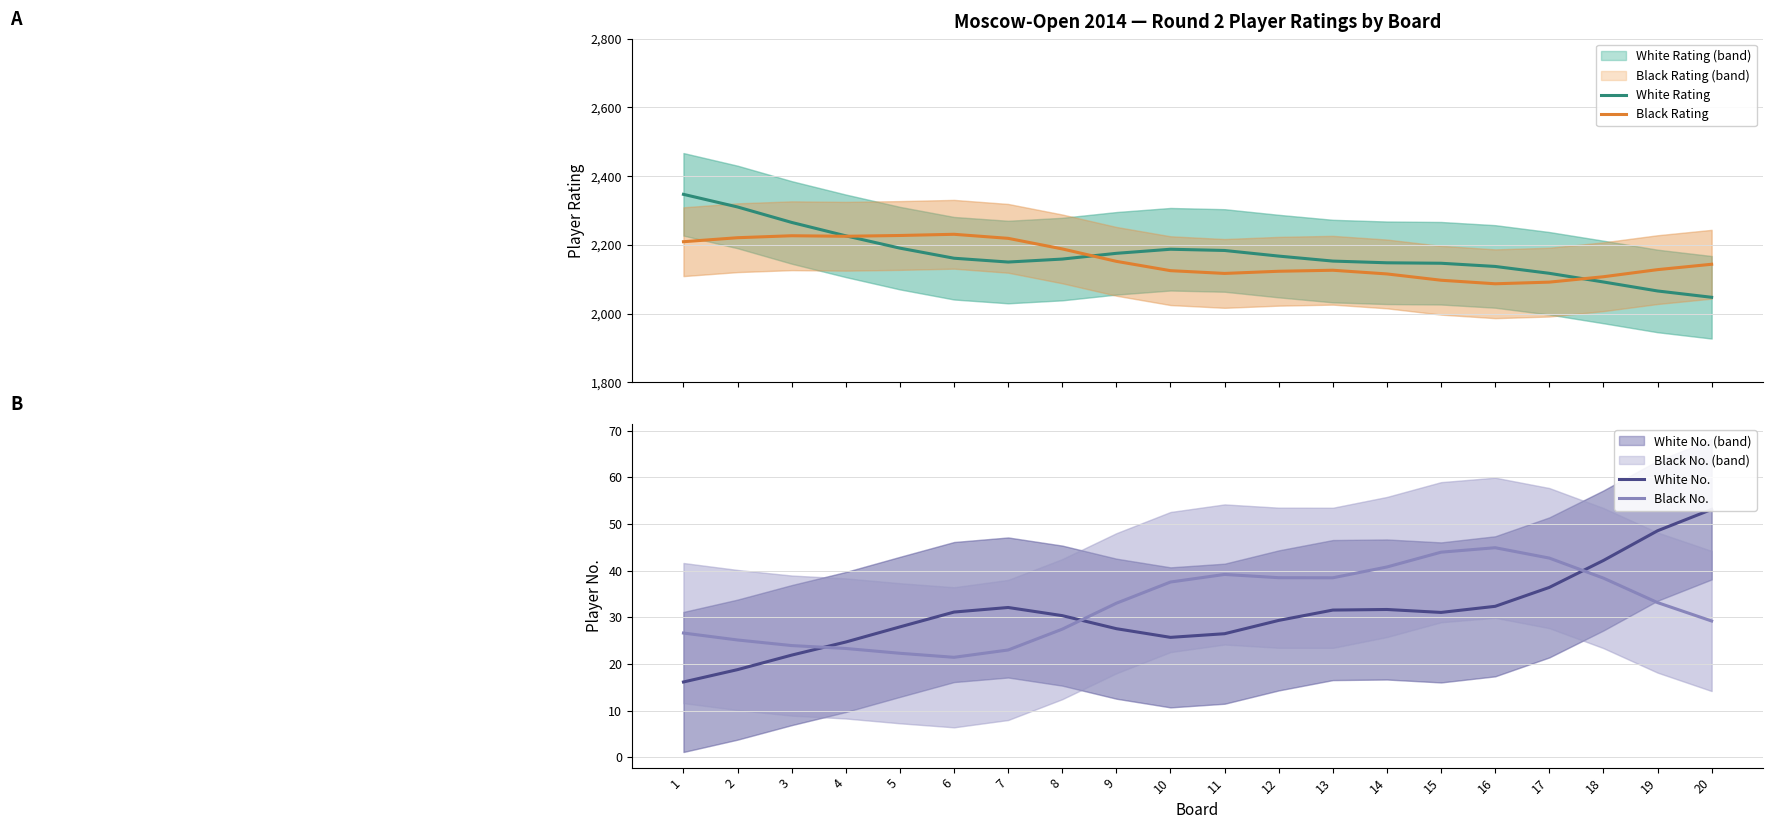

What is the total value across all series at 8?

4405.2